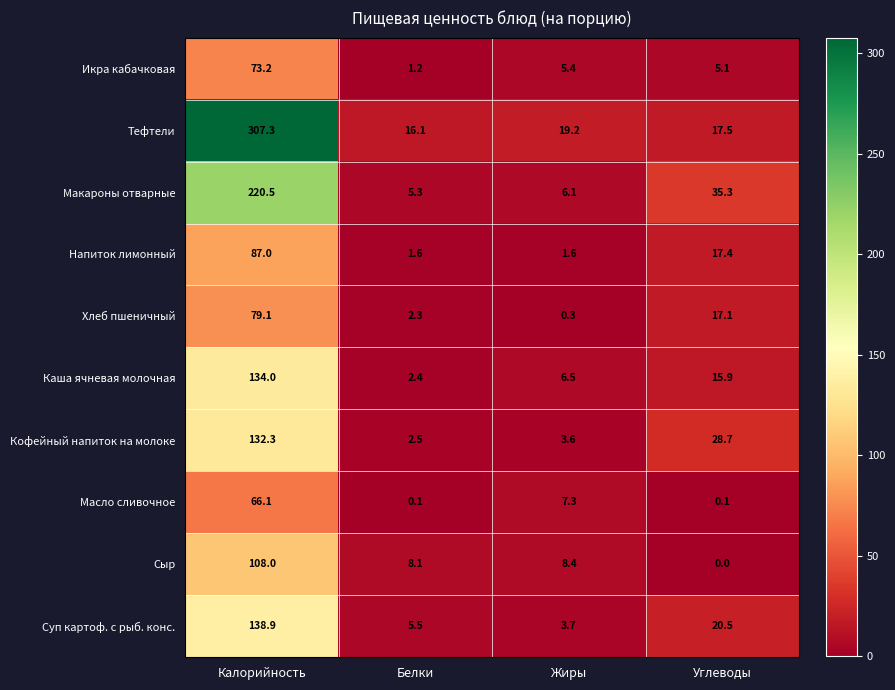

Is it true that Сыр equals 5.5 at Белки?

False